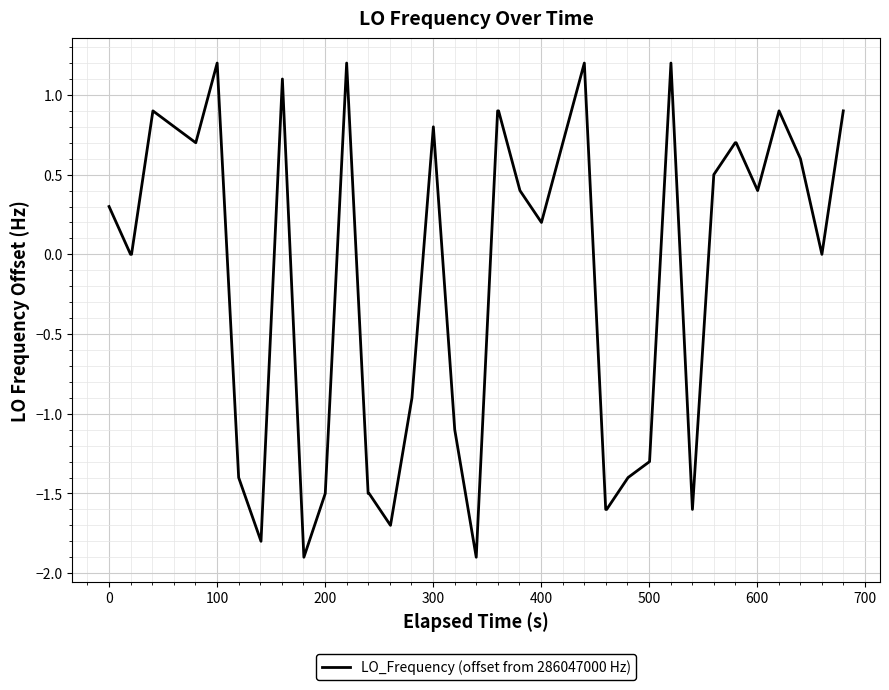

Does the chart have visible grid lines?

Yes